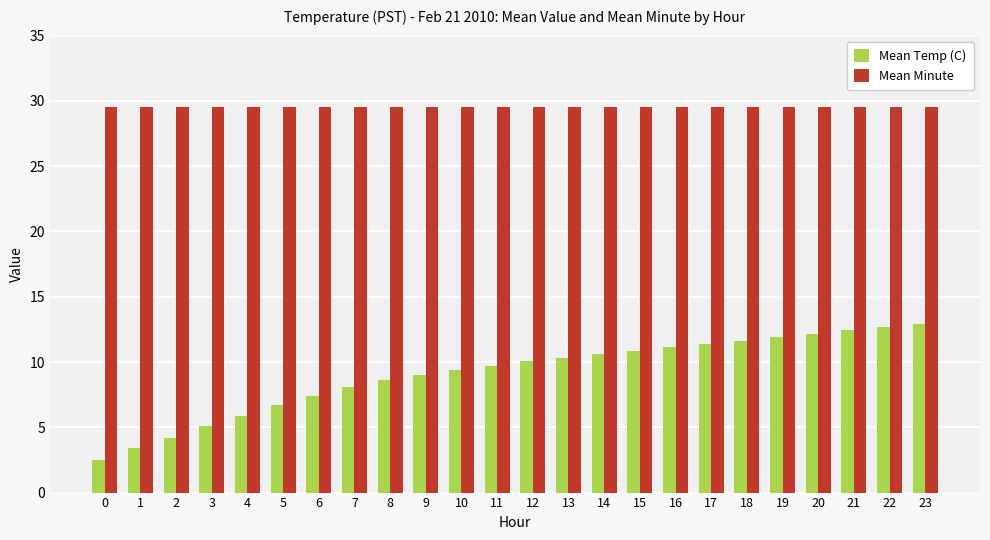

What is the value of the Mean Temp (C) bar at the 19th from the left?

11.6